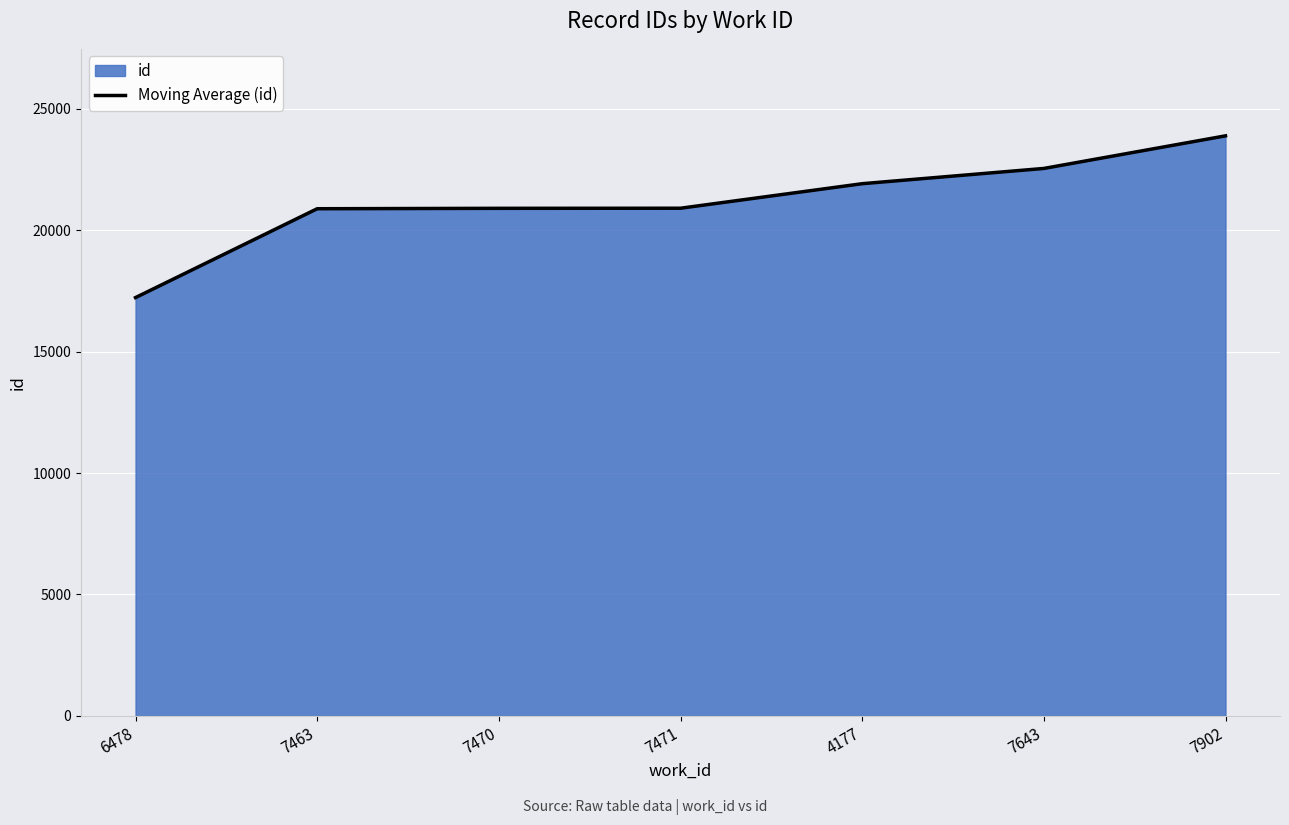

Read the value at 7643, to the nearest 100.

22500